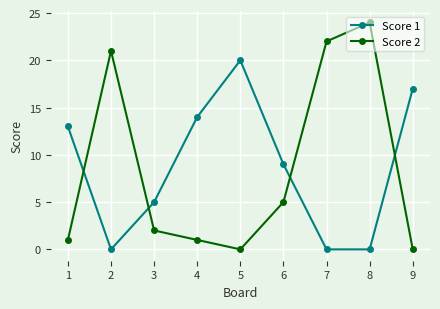

Between which two adjacent categories do Score 2 and Score 1 first intersect?

1 and 2